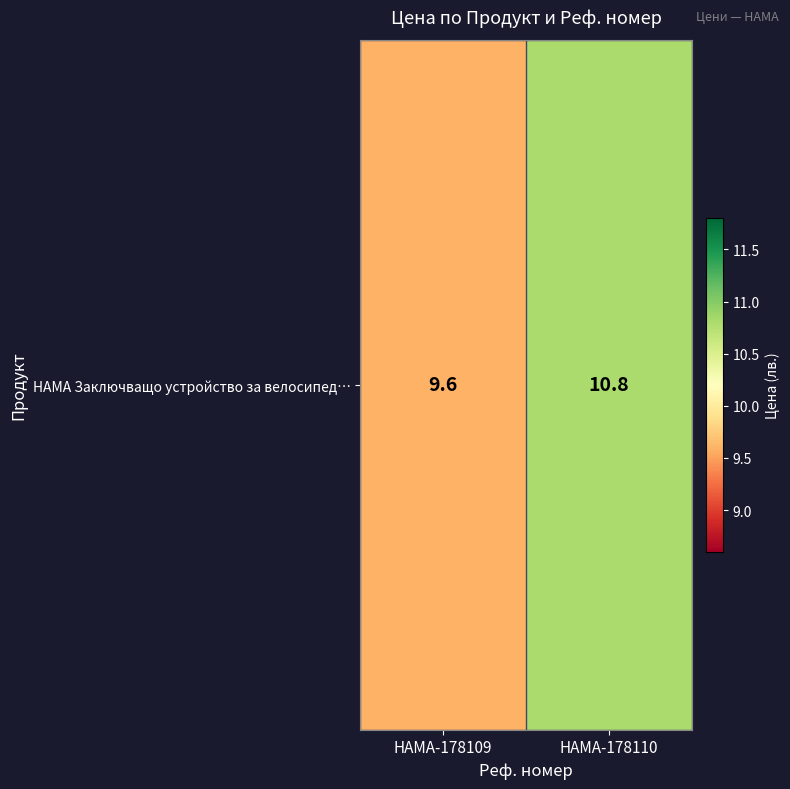

Reading left to right, what are all the values shown in this chart?

HAMA-178109=9.6	HAMA-178110=10.8